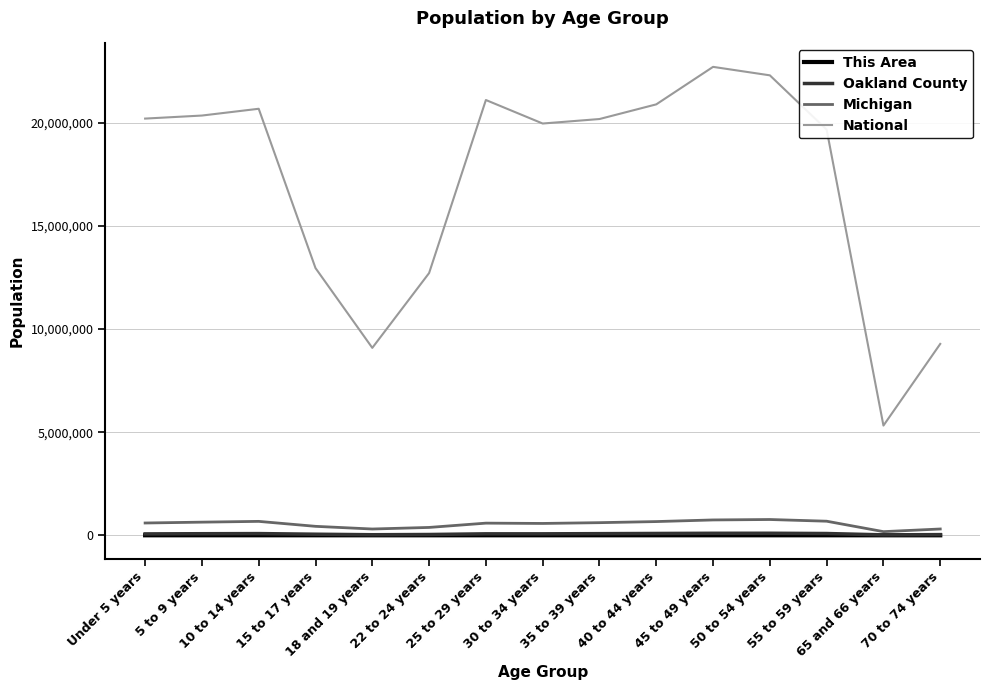

What is the difference between the maximum and minimum values in the National series?

17388689